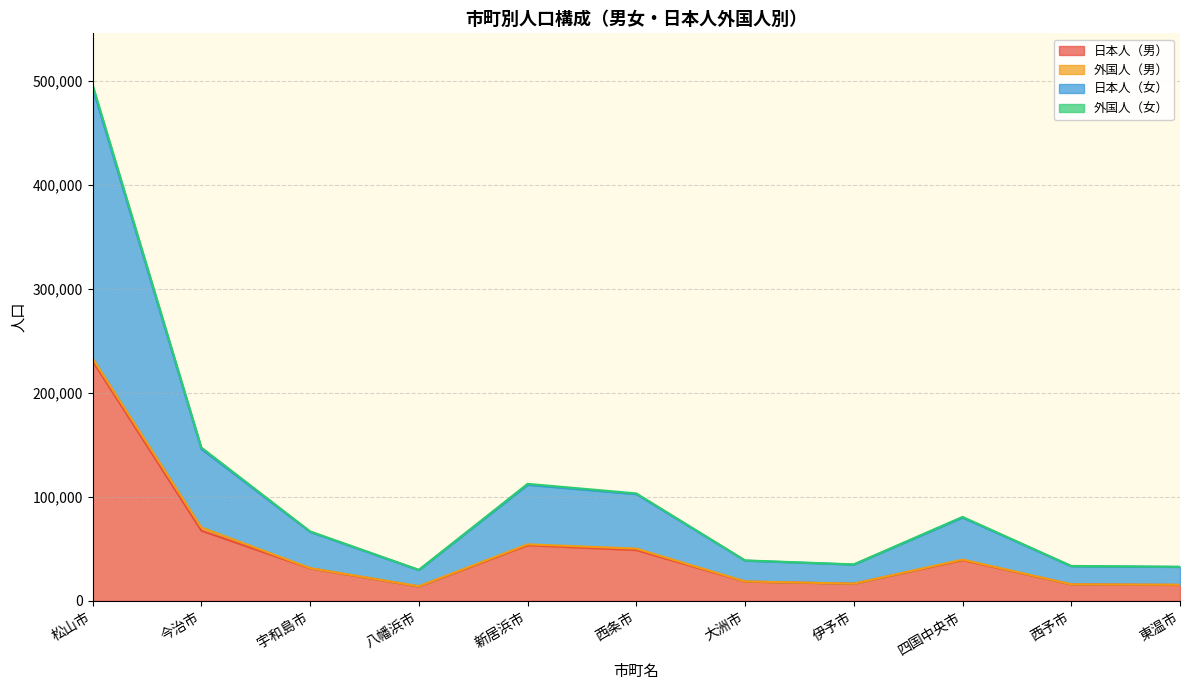

What is the spread (max minus min) of values at 西予市?

17481